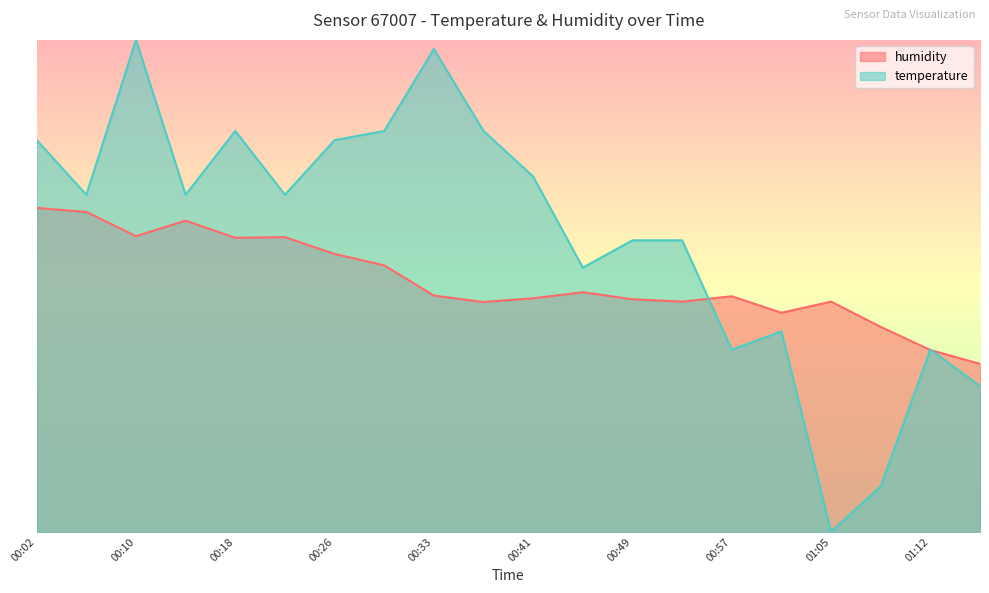

What is the total value across all series at 00:22?

166.7